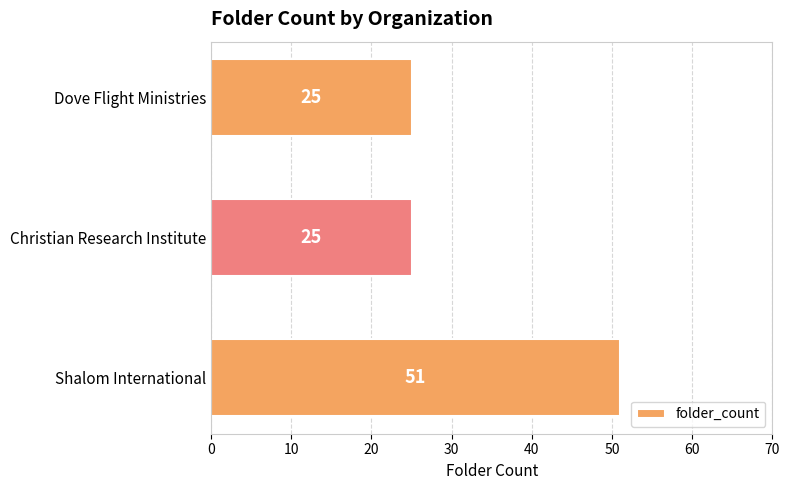

What is the change in value from Shalom International to Christian Research Institute?

-26